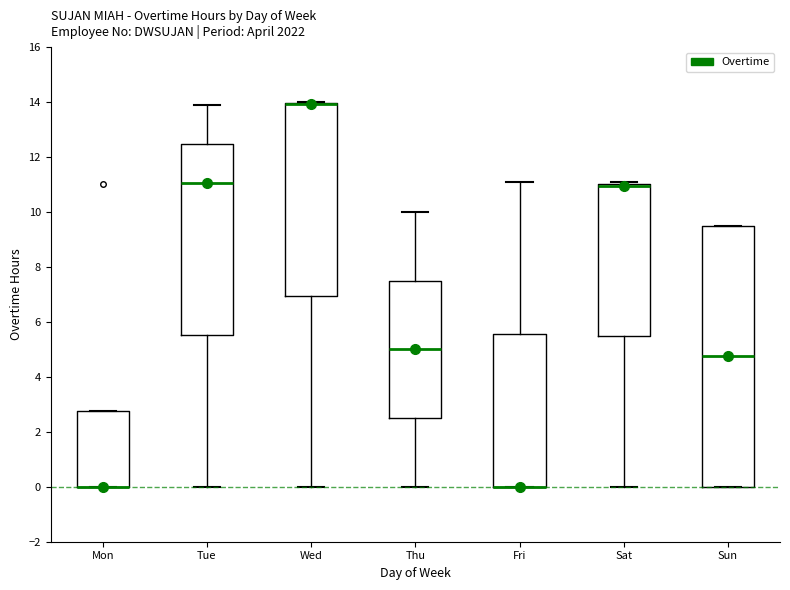

Reading left to right, read every box against the y-axis: the position of its median line, the range the box covers, and the ends of its whiskers. The values are not printed on the chart, so give them approximately, as read against the axis.

Mon: median 0.0 (drawn on the box's lower edge), box 0.0 to 2.8, whiskers 0.0 to 2.8
Tue: median 11.0, box 5.6 to 12.4, whiskers 0.0 to 14.0
Wed: median 14.0 (drawn on the box's upper edge), box 7.0 to 14.0, whiskers 0.0 to 14.0
Thu: median 5.0, box 2.6 to 7.6, whiskers 0.0 to 10.0
Fri: median 0.0 (drawn on the box's lower edge), box 0.0 to 5.6, whiskers 0.0 to 11.2
Sat: median 11.0 (just below the box's upper edge), box 5.4 to 11.0, whiskers 0.0 to 11.2
Sun: median 4.8, box 0.0 to 9.6, whiskers 0.0 to 9.6